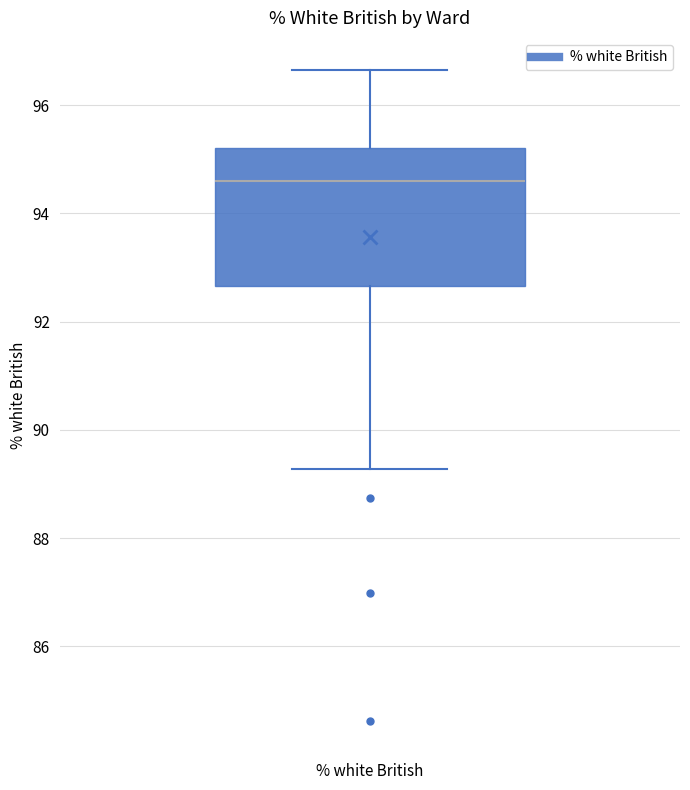

Where is the lower edge of the box for % white British on the y-axis? The values are not printed on the chart, so give them approximately, as read against the axis.

92.6